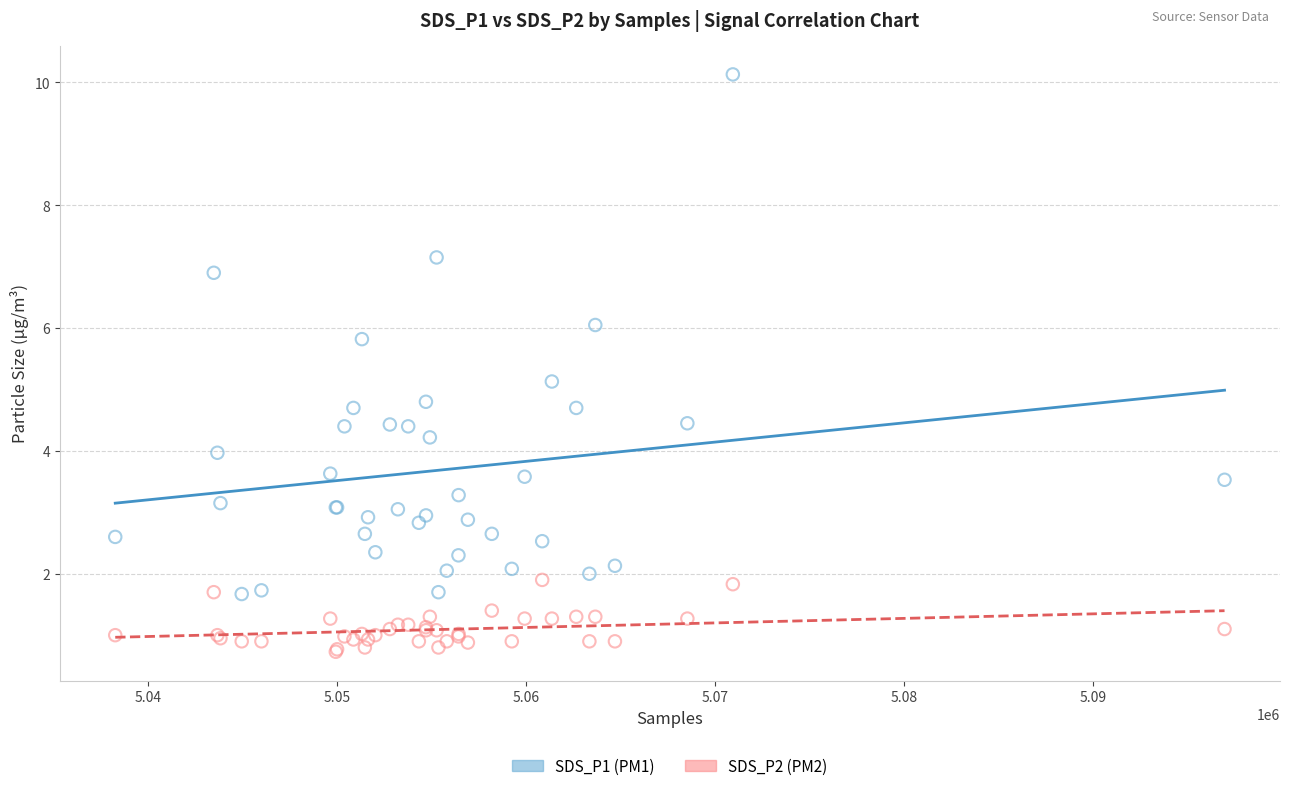

What is the X range (max minus min) for the scatter plot?

58680.0